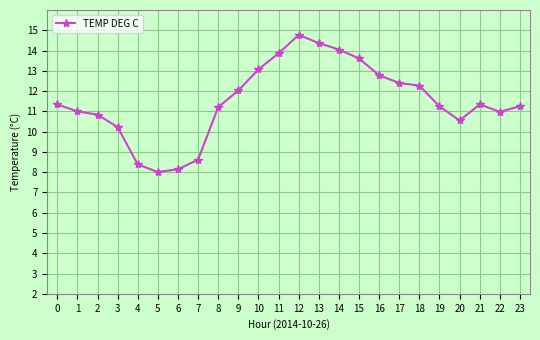

The value at 18 is 12.3. True or false?

True